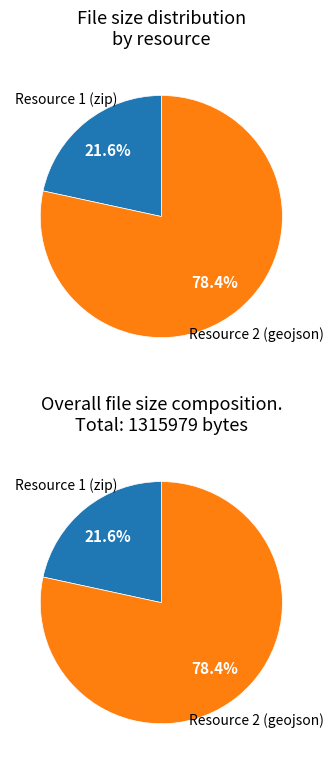

Is there any slice that represents more than half of the pie?

Yes